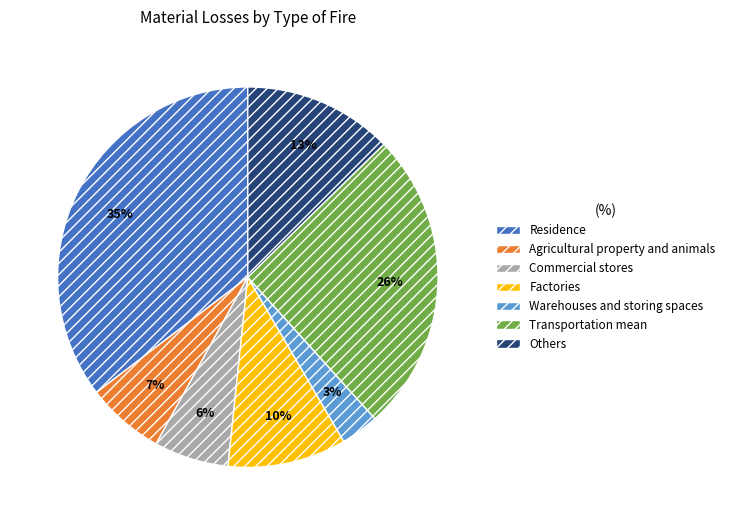

Approximately how many times larger is the value at Warehouses and storing spaces compared to Commercial stores?

0.5